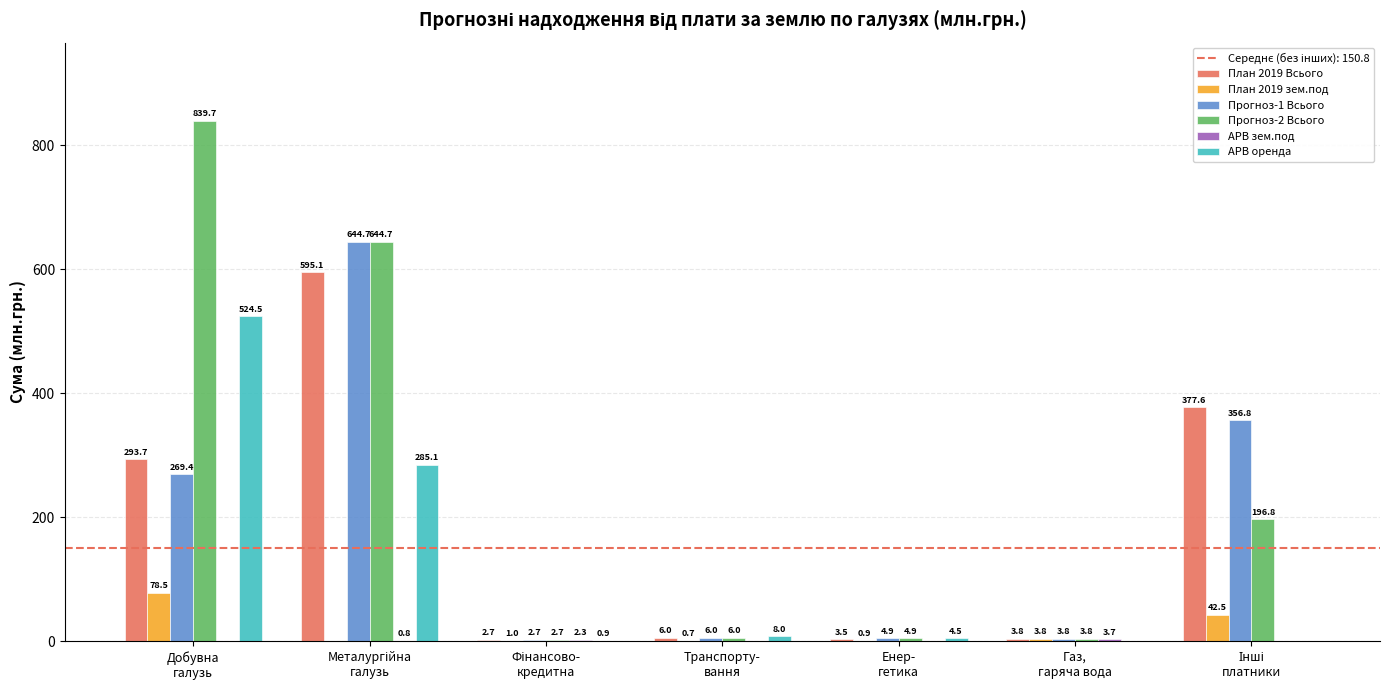

What is the greatest value displayed?

839.7